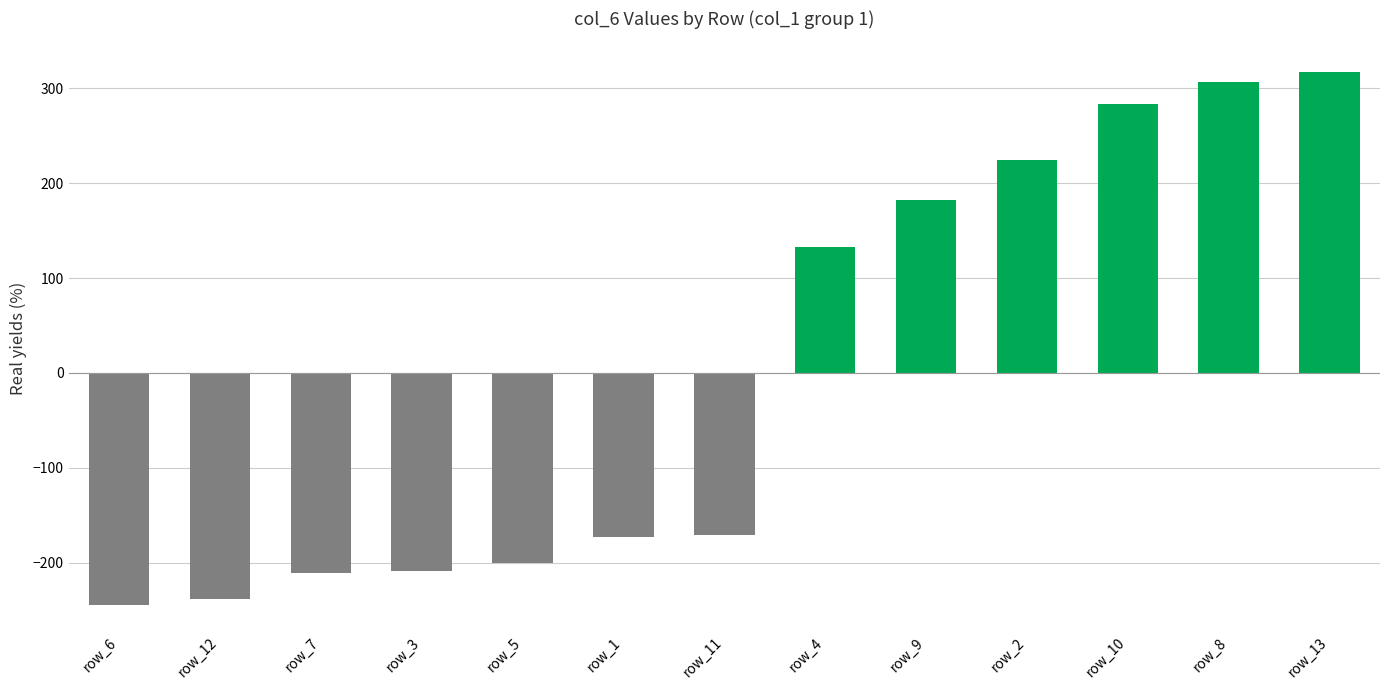

What is the sum of the values at row_2 and row_11?

53